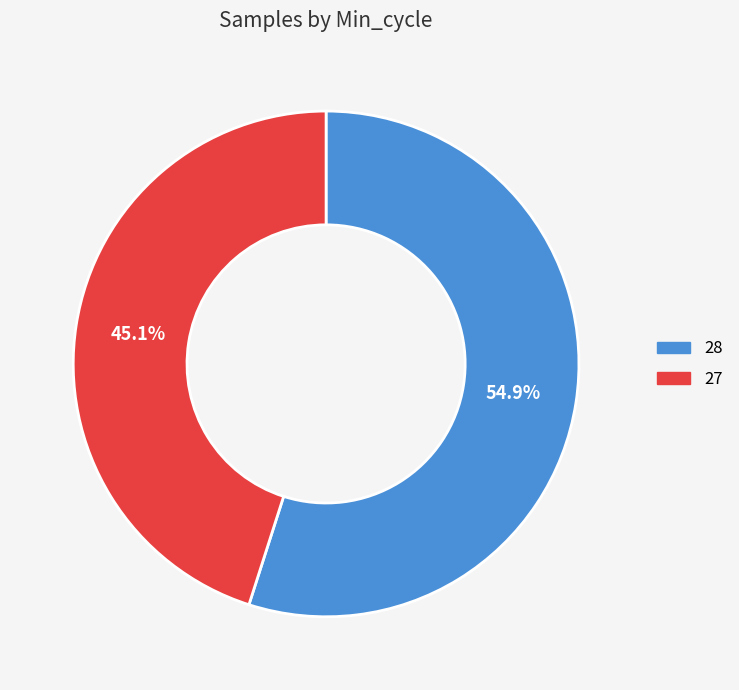

Is there any slice that represents more than half of the pie?

Yes